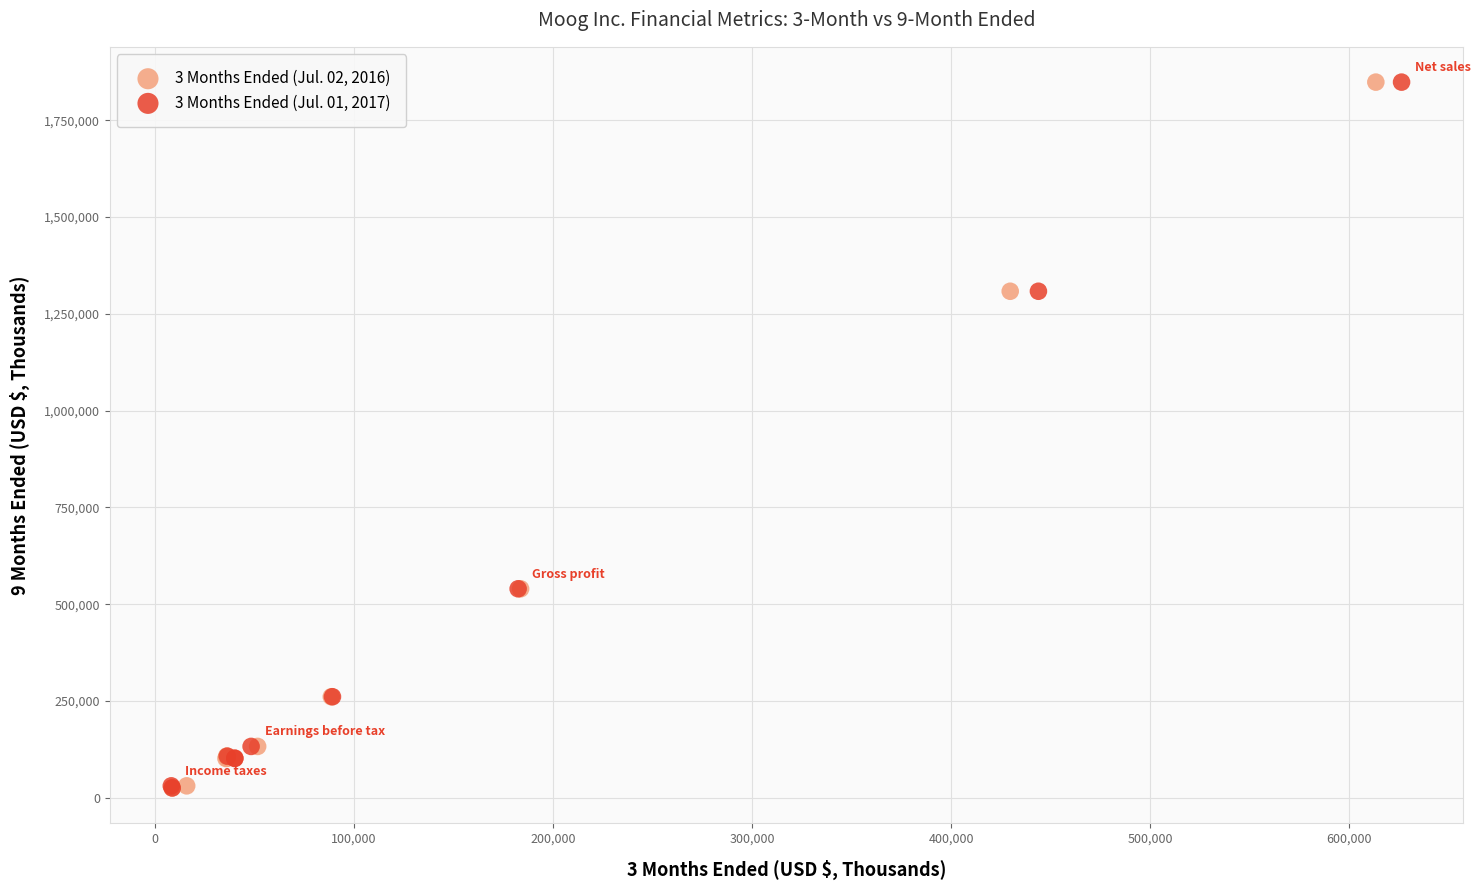

What are all the series names shown in the legend?

3 Months Ended (Jul. 02, 2016), 3 Months Ended (Jul. 01, 2017)